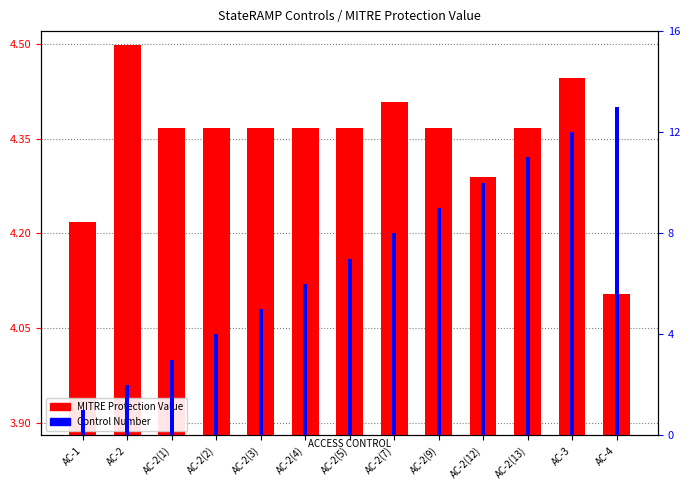

How many bars are there in each group?

2